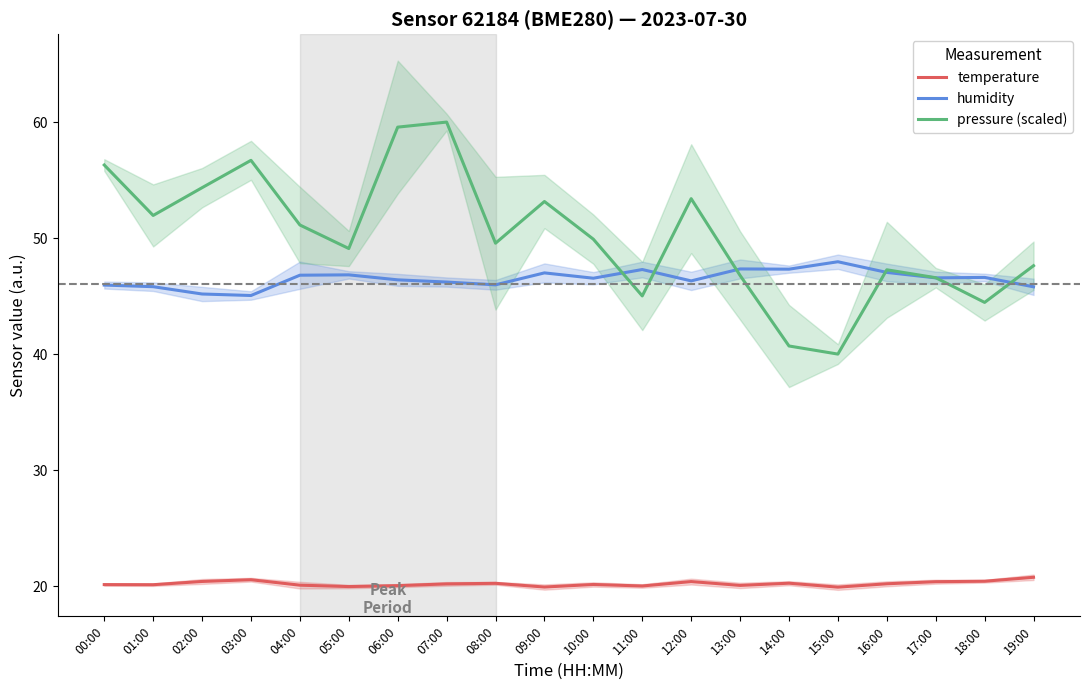

What is the label of the 11th point from the left?

10:00